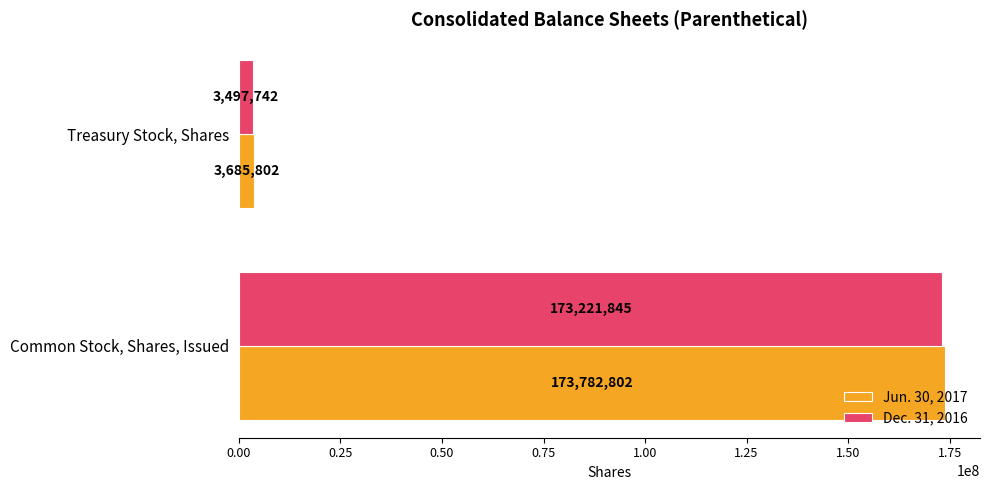

Count the number of categories in the chart.

2